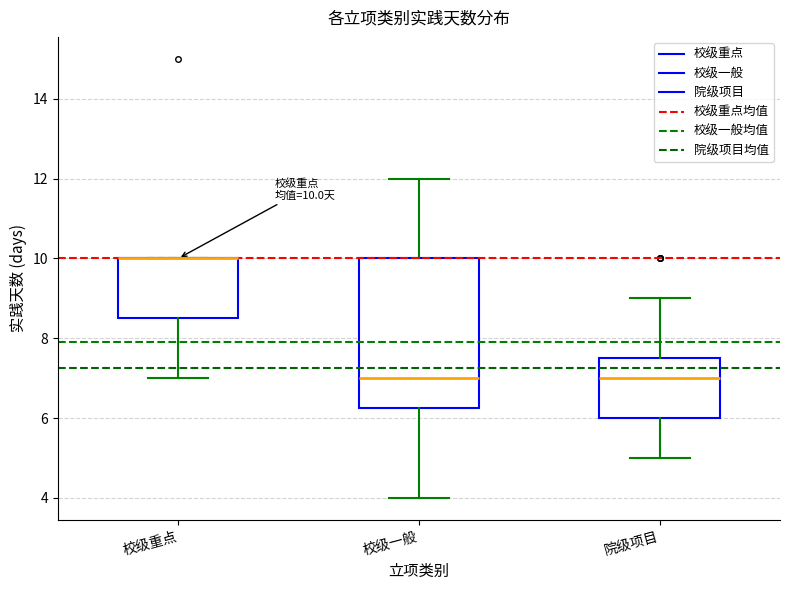

Which box is the tallest, from its lower edge to its upper edge?

校级一般